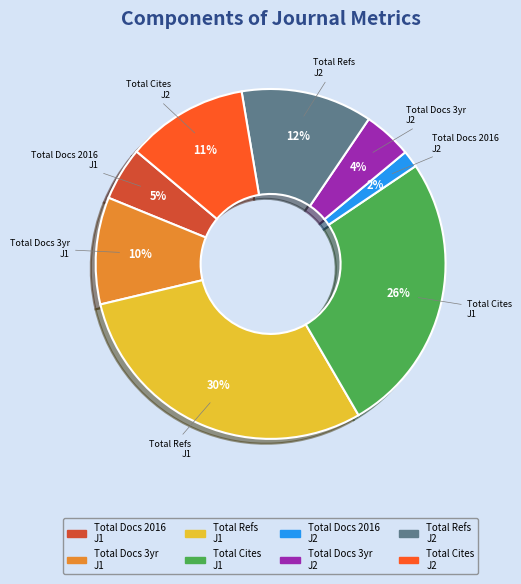

To the nearest percent, what is the average slice percentage?

12%